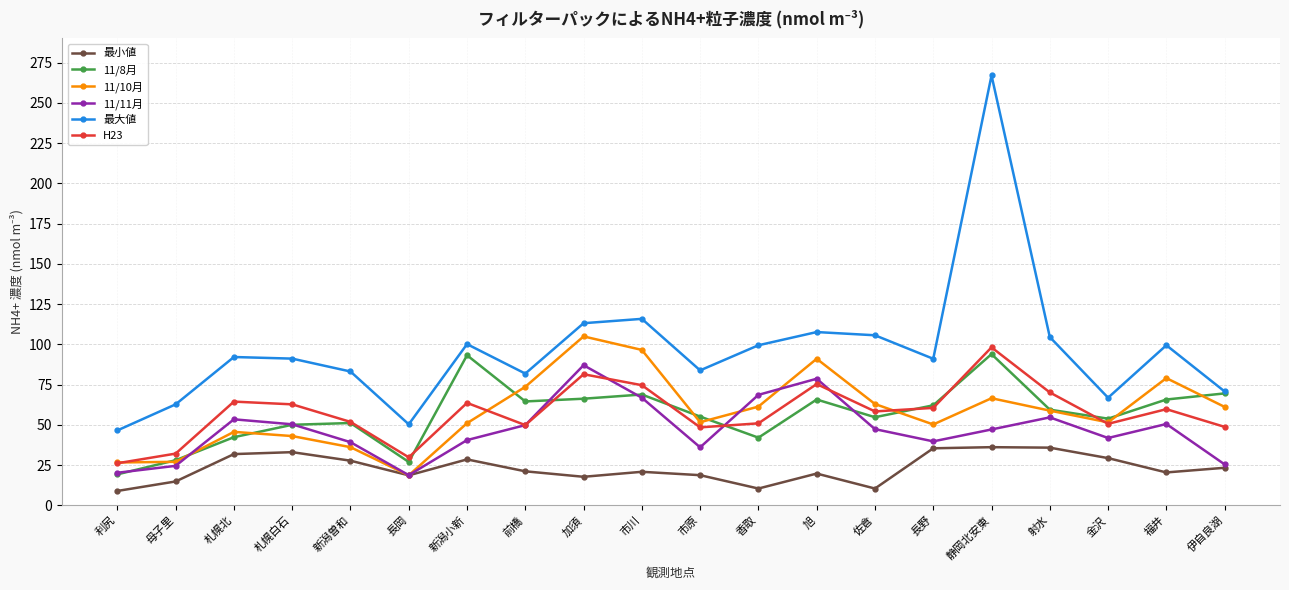

How many lines are shown in the chart?

6